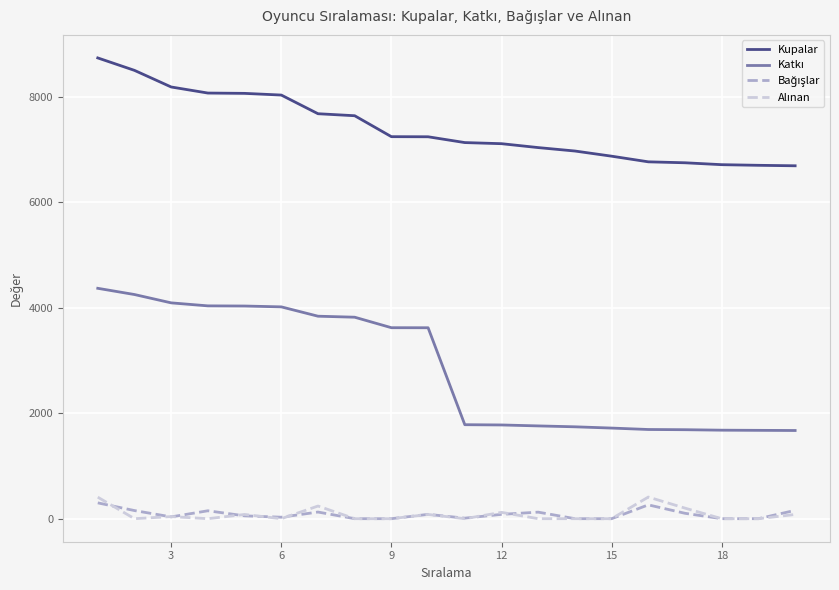

What is the maximum value shown in the chart?

8736